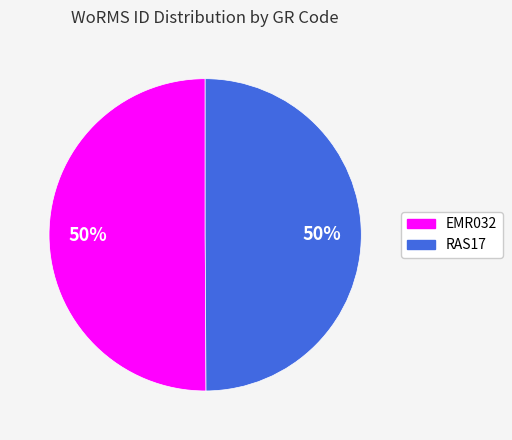

How many slices are in this pie chart?

2